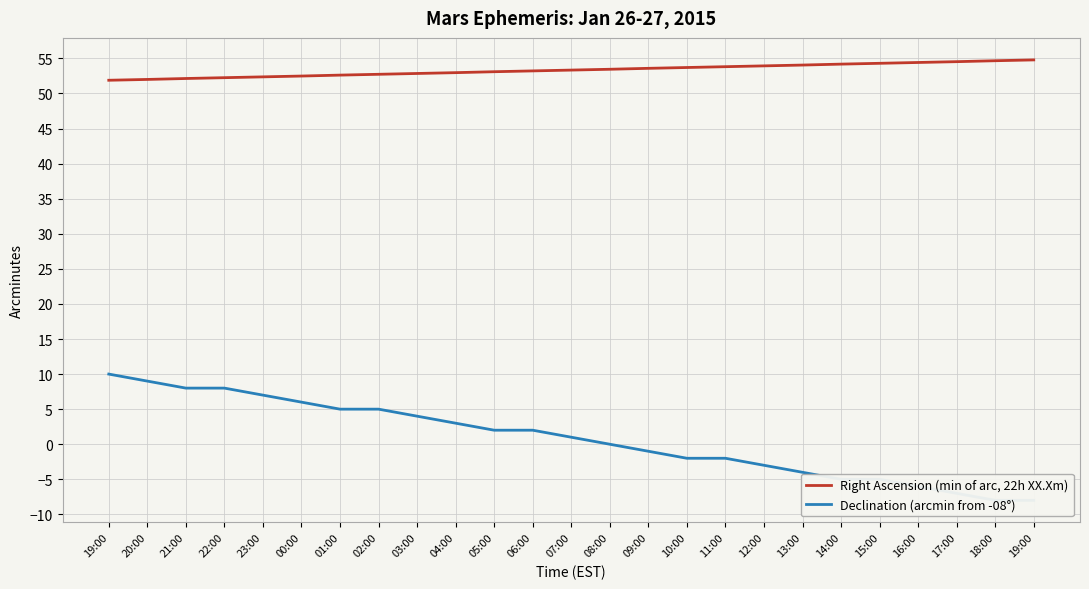

Reading left to right, list all the values displayed in this chart.

Right Ascension (min of arc, 22h XX.Xm): 51.9	52.0	52.1	52.2	52.4	52.5	52.6	52.7	52.9	53.0	53.1	53.2	53.3	53.5	53.6	53.7	53.8	53.9	54.0	54.2	54.3	54.4	54.5	54.7	54.8
Declination (arcmin from -08°): 10.0	9.0	8.0	8.0	7.0	6.0	5.0	5.0	4.0	3.0	2.0	2.0	1.0	0.0	-1.0	-2.0	-2.0	-3.0	-4.0	-5.0	-5.0	-6.0	-7.0	-8.0	-8.0